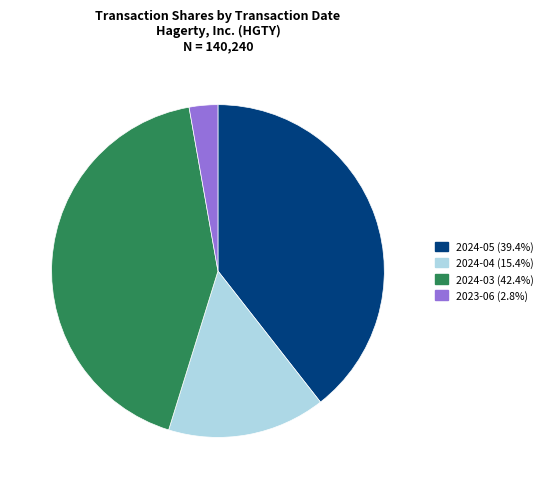

Does any single category account for the majority?

No